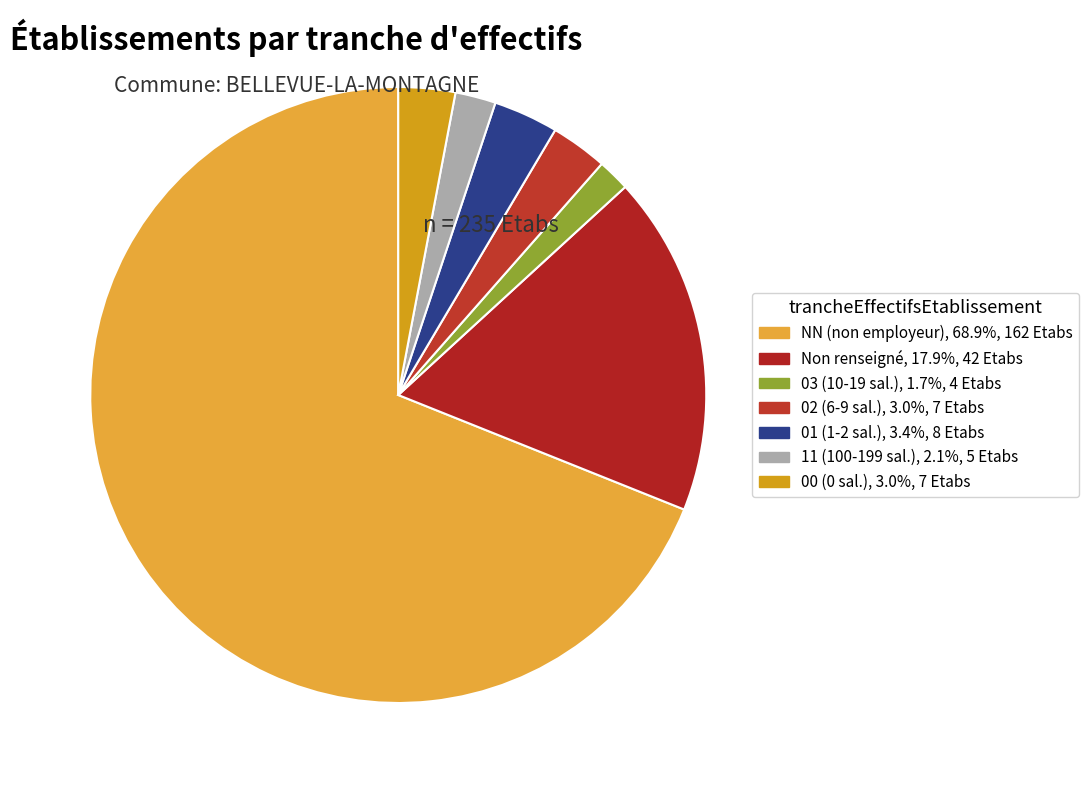

How many segments does this pie chart have?

7